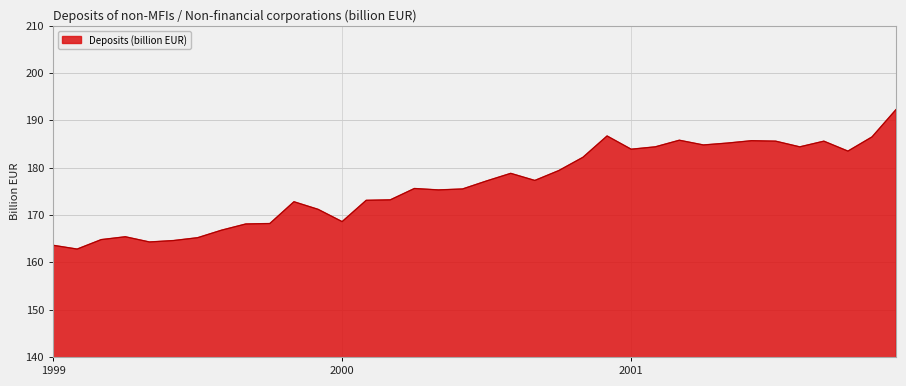

What is the maximum value shown in the chart?

192.3